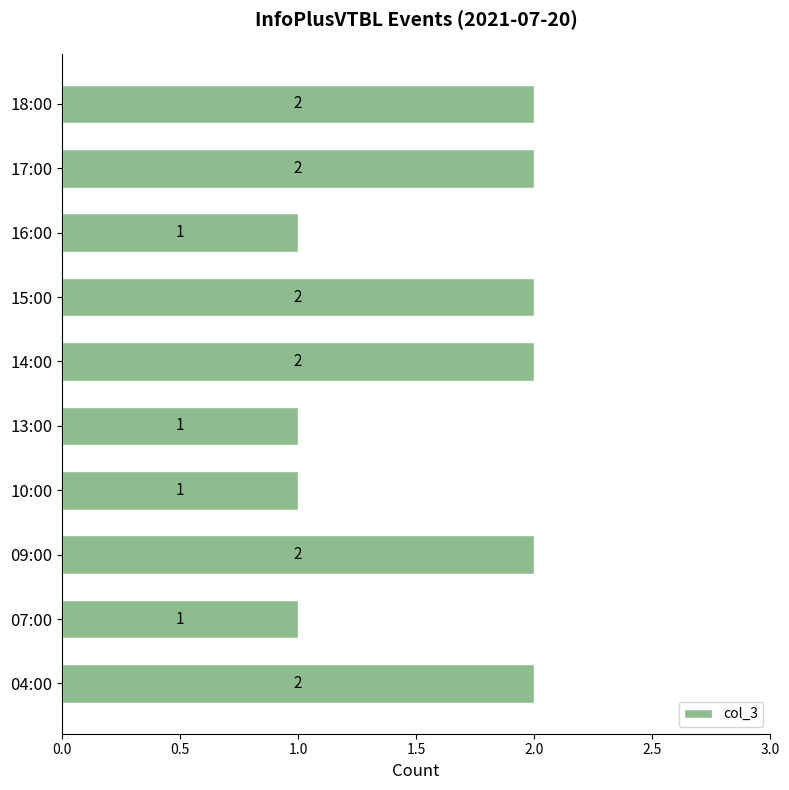

True or false: the data shows 2 at 17:00.

True